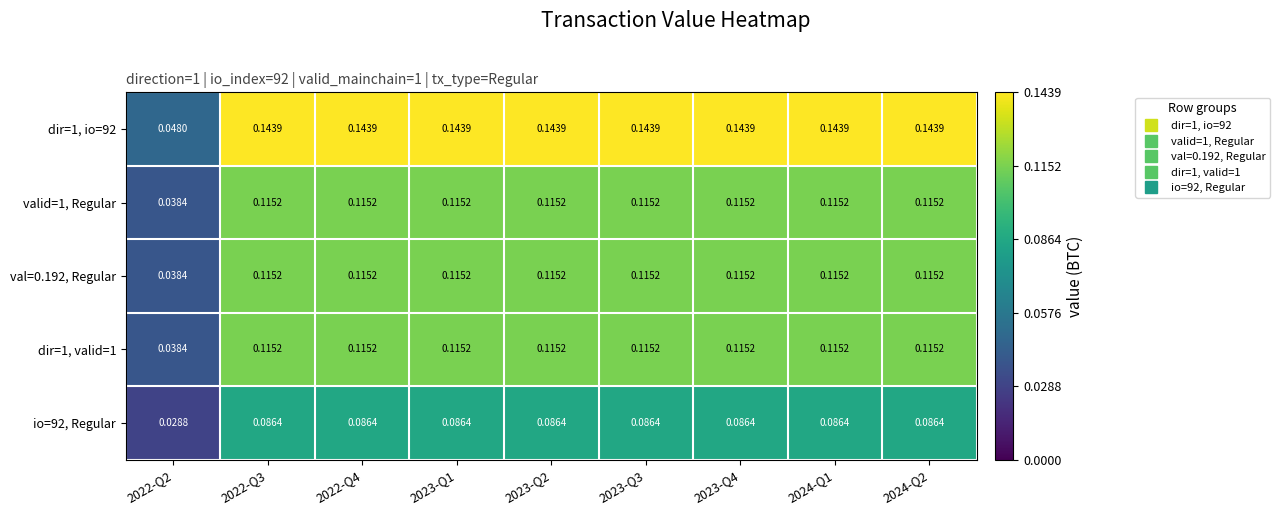

Is the value of io=92, Regular at 2024-Q2 greater than the value of val=0.192, Regular at 2023-Q1?

No